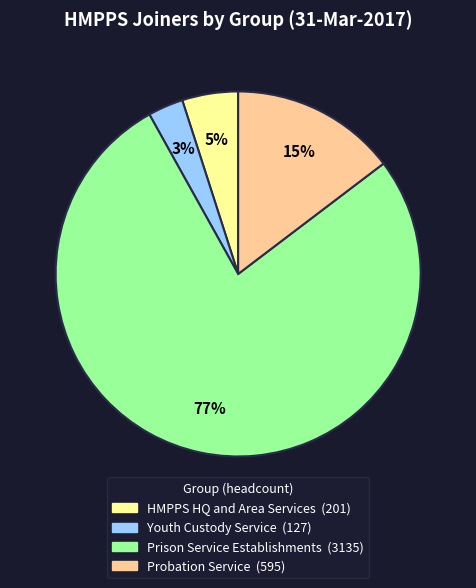

To the nearest percent, what percentage of the pie is Youth Custody Service?

3%